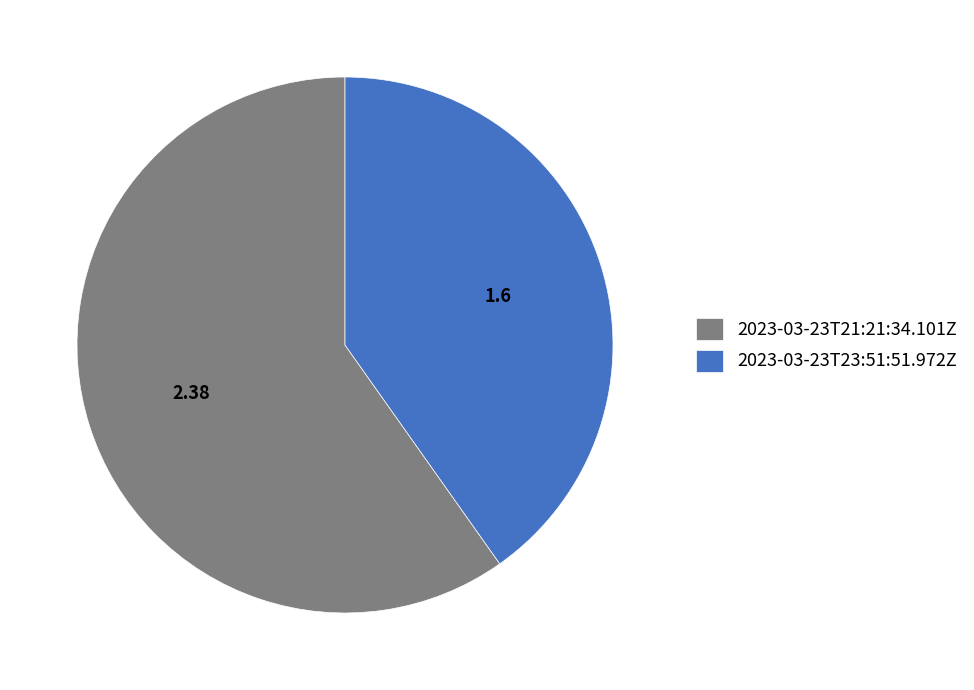

Is 2023-03-23T23:51:51.972Z the majority of the pie?

No